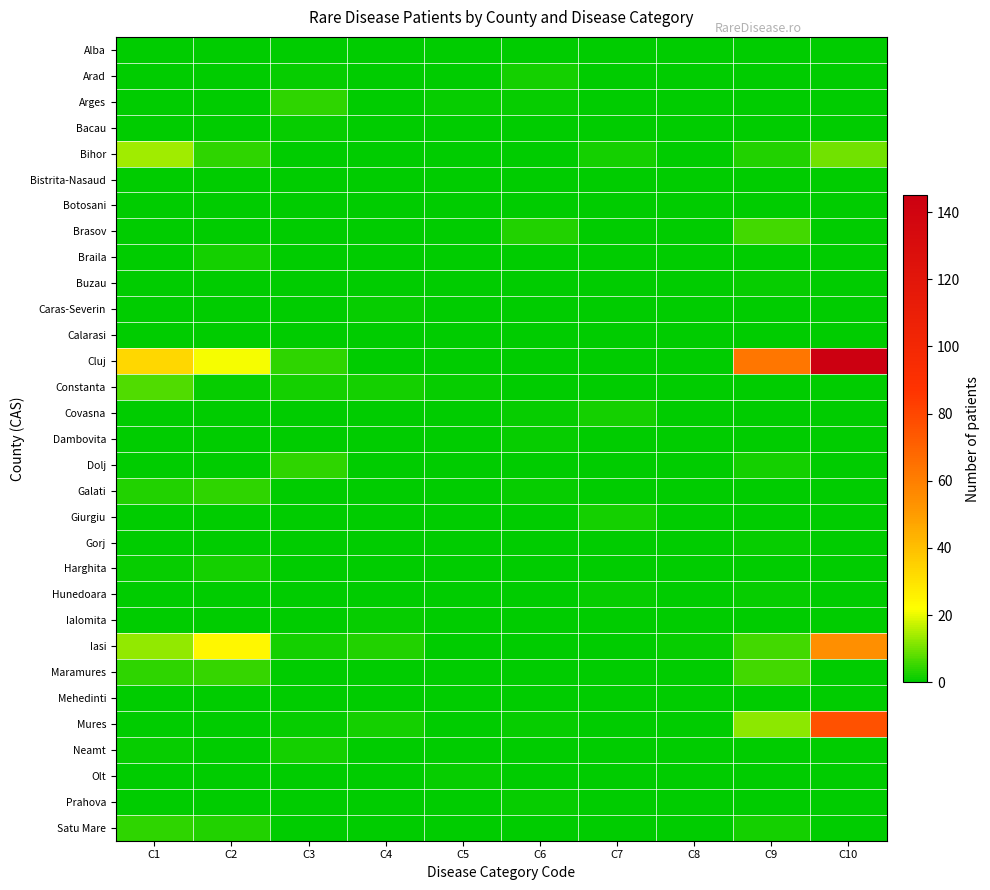

List the series in order of their peak value, lowest first.

Alba, Bistrita-Nasaud, Botosani, Calarasi, Mehedinti, Bacau, Buzau, Caras-Severin, Dambovita, Gorj, Hunedoara, Ialomita, Olt, Prahova, Arad, Braila, Covasna, Giurgiu, Harghita, Neamt, Arges, Dolj, Galati, Satu Mare, Brasov, Maramures, Constanta, Bihor, Iasi, Mures, Cluj